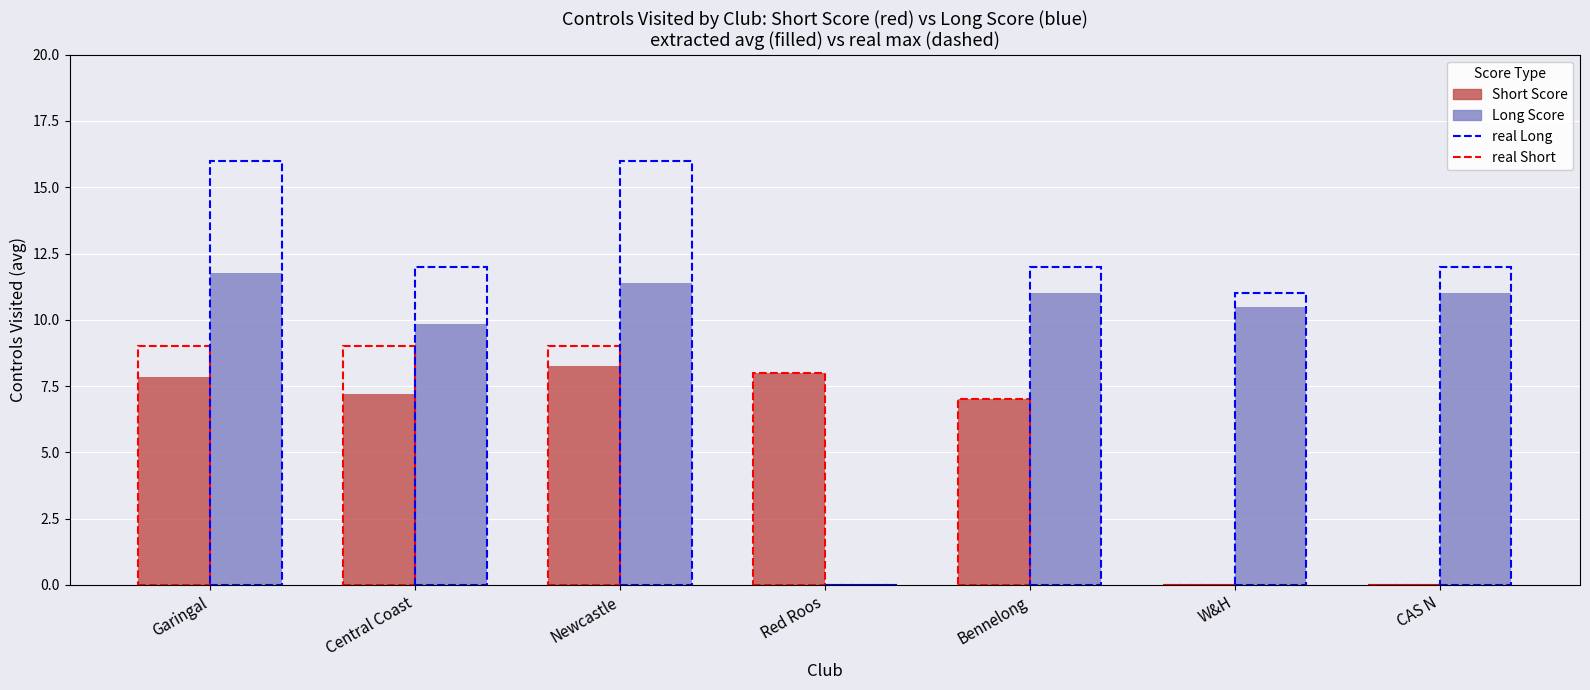

Is the value of Long Score (avg) at W&H greater than the value of Short Score (avg) at Garingal?

Yes